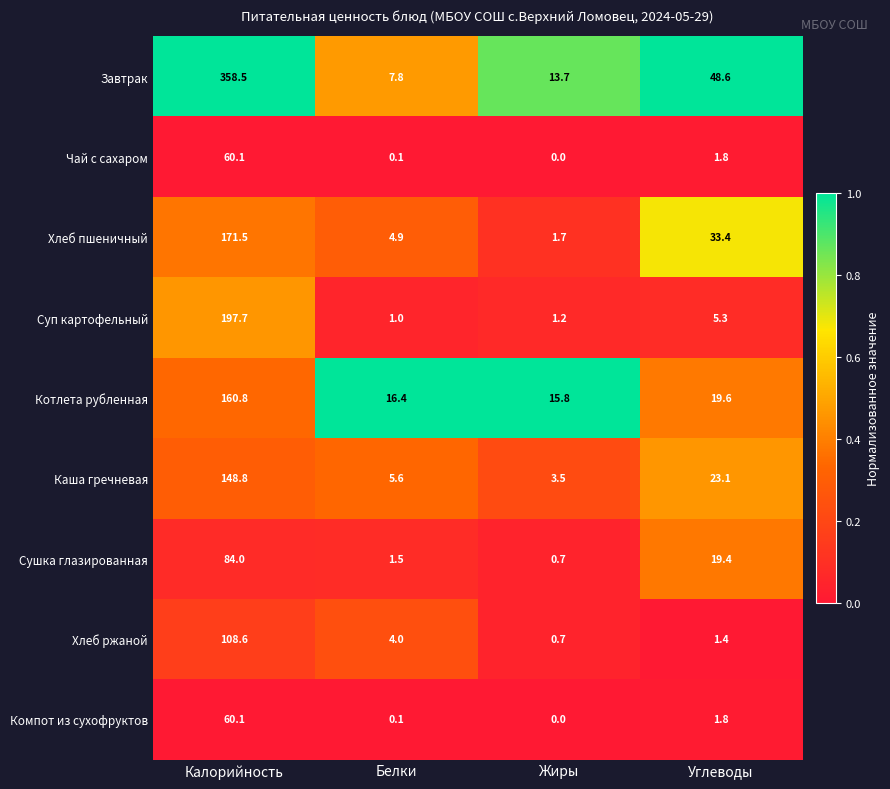

Where is Сушка глазированная nearest to the value 42?

Углеводы